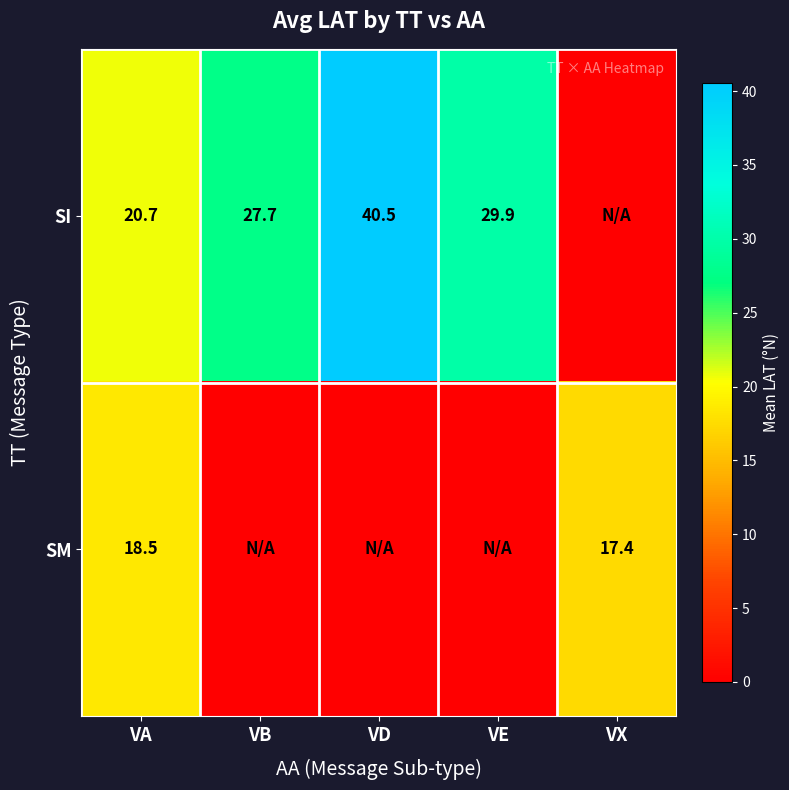

How many series are shown in this chart?

2